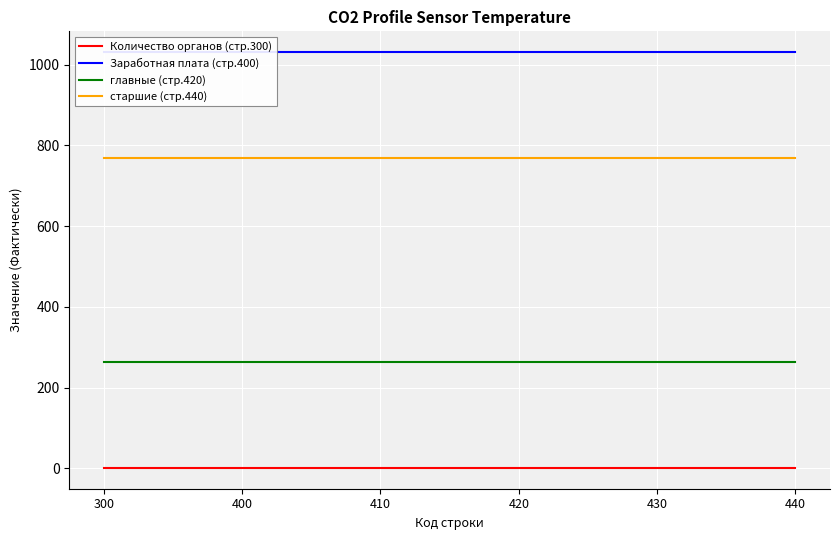

What is the average value of the главные (стр.420) series?

263